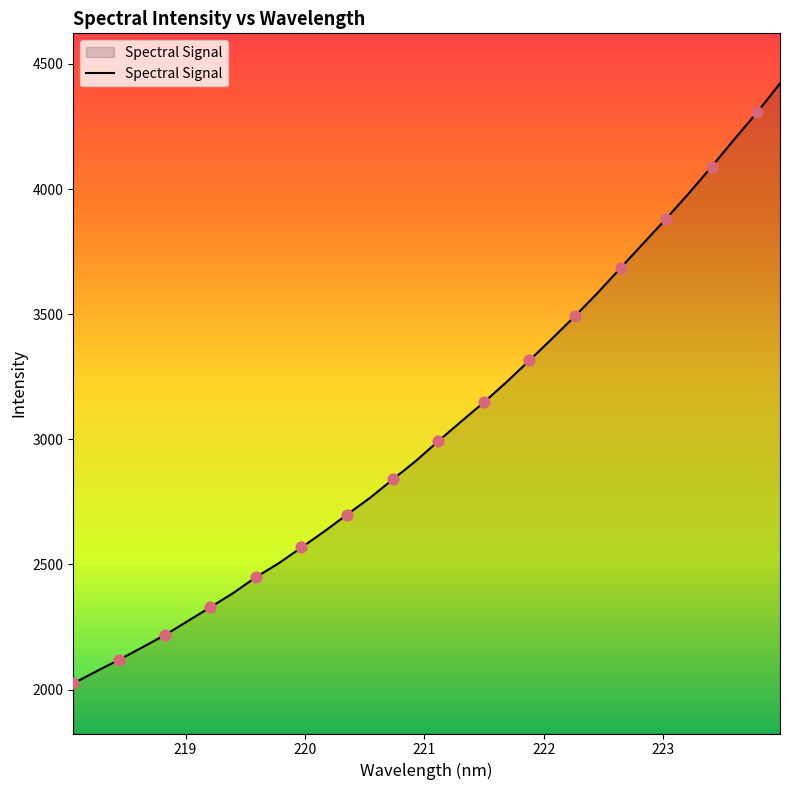

What is the smallest value displayed?

2024.6